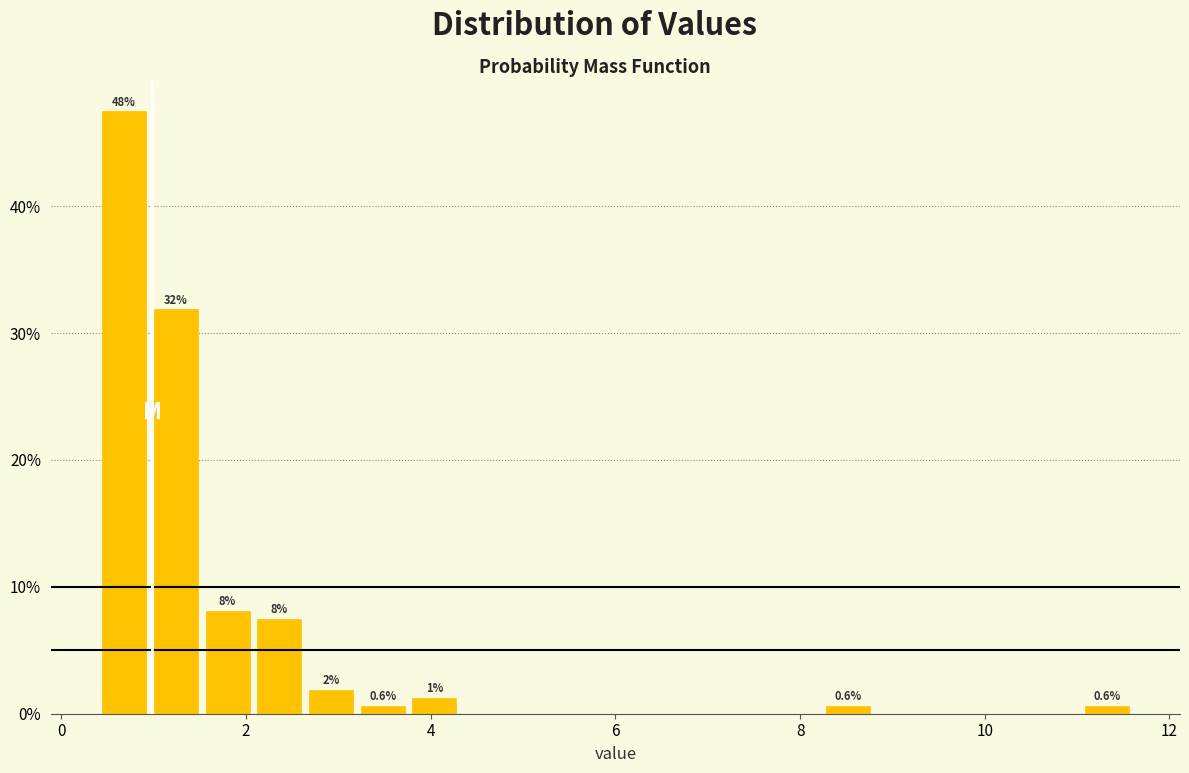

Read against the x-axis, roughly where is the centre of the tallest bar?

0.6